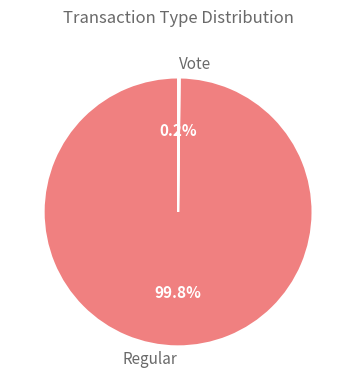

What percentage is NOT represented by Regular?

0.2%